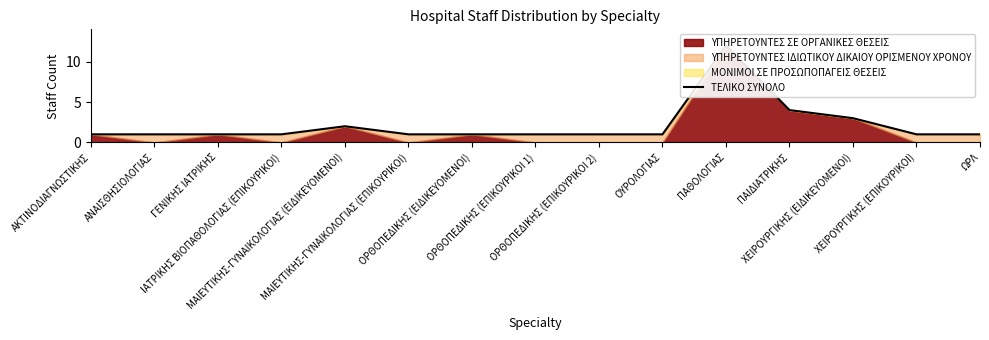

What is the approximate value at ΠΑΙΔΙΑΤΡΙΚΗΣ?

4